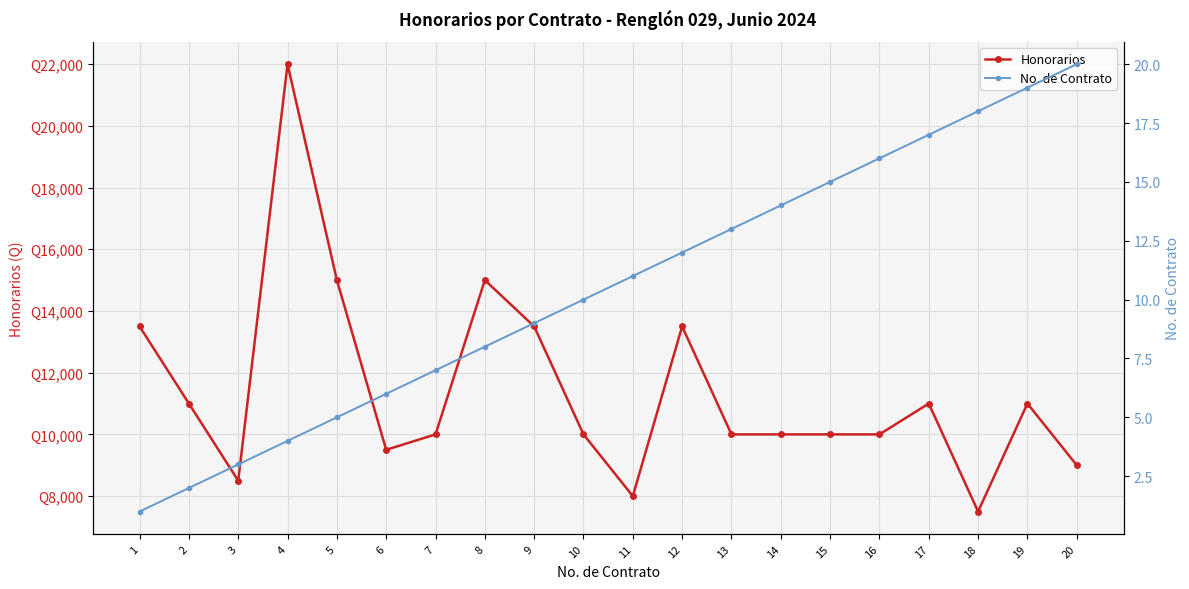

True or false: Honorarios and No. de Contrato intersect in this chart.

False